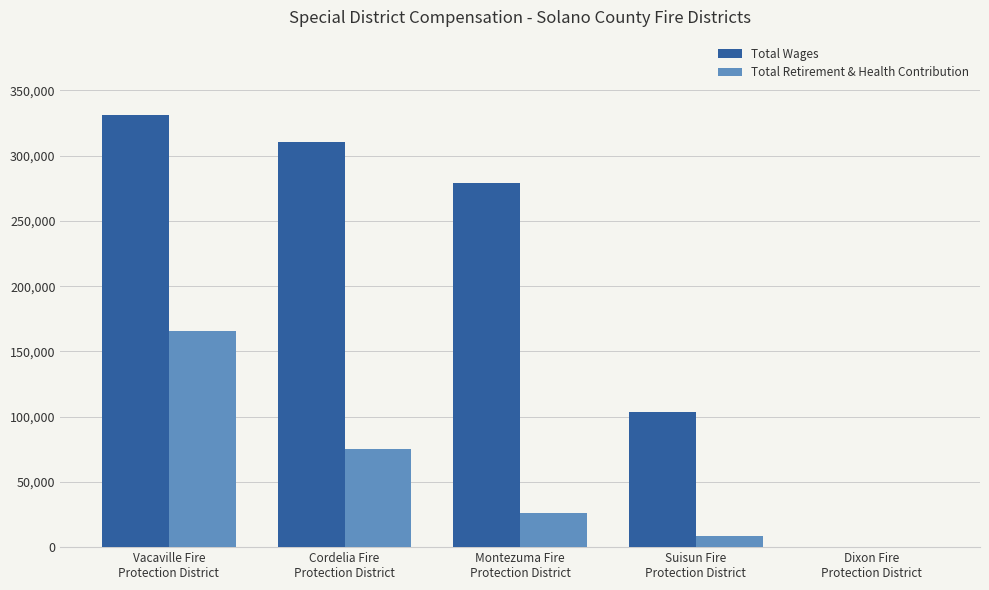

What is the sum of all Total Retirement & Health Contribution values?

276125